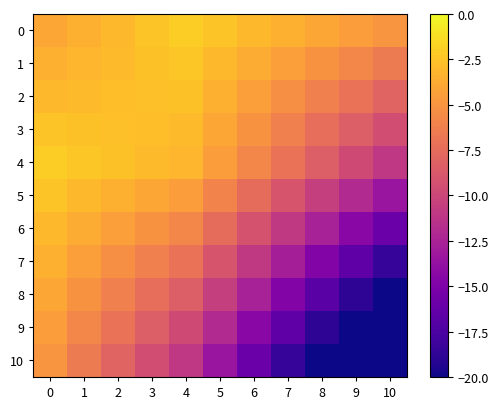

Between 9 and 2, which is larger?

2